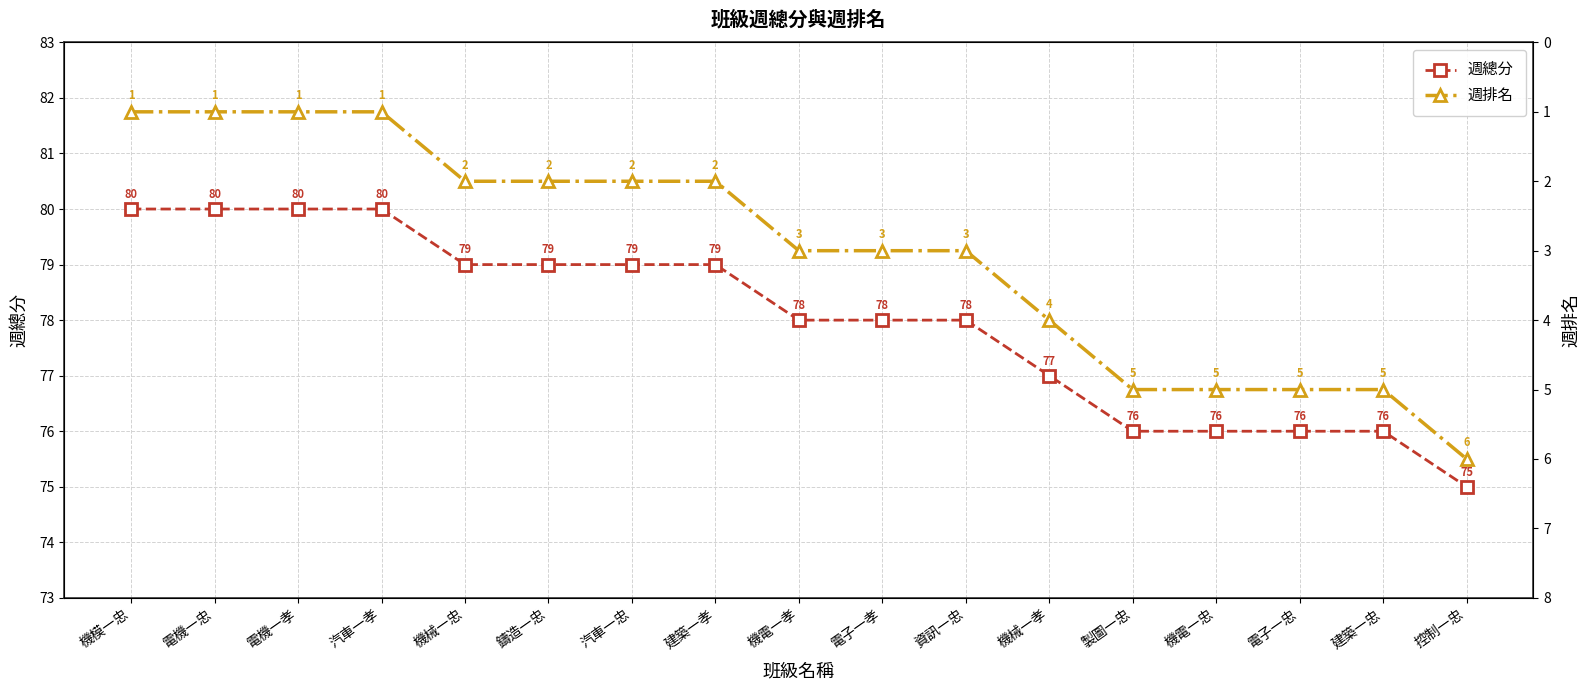

Which has a higher value, 電機一孝 or 汽車一孝?

電機一孝